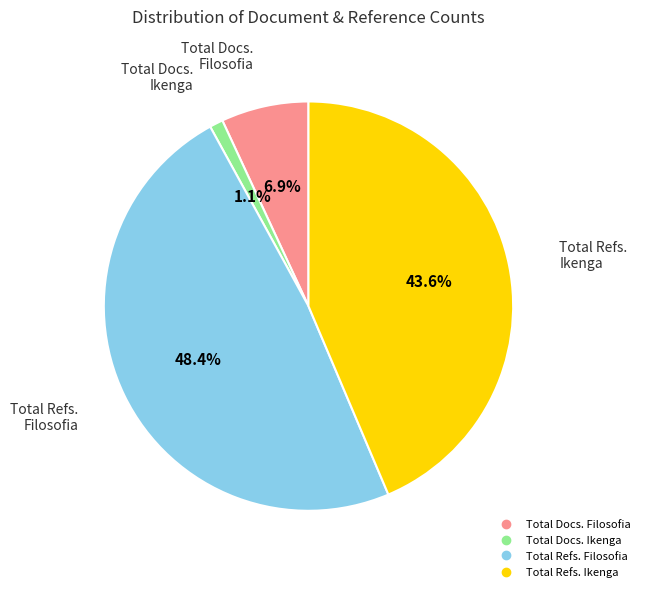

Is there any slice that represents more than half of the pie?

No